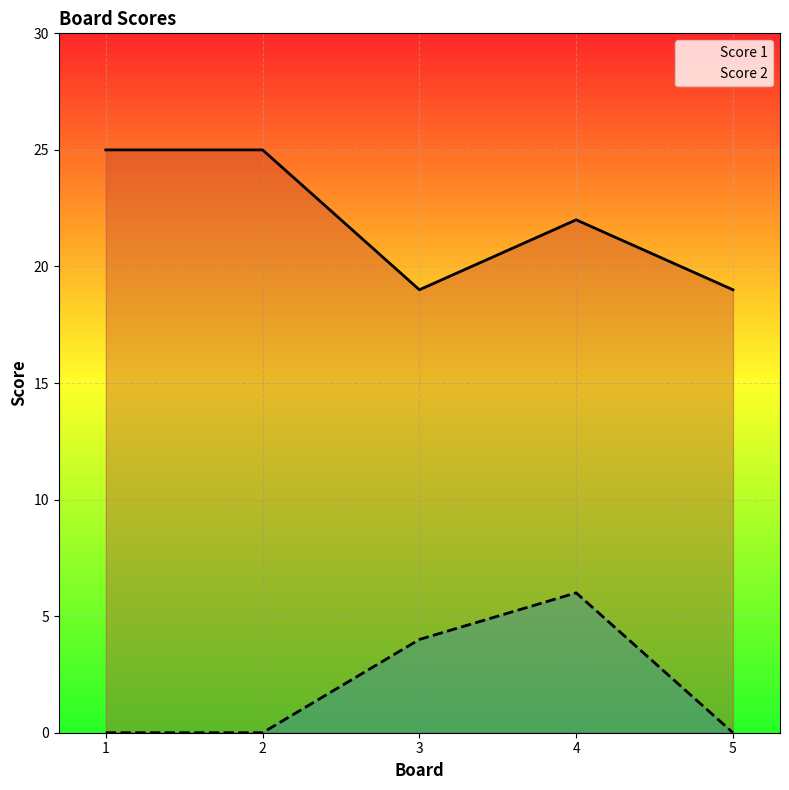

Where is Score 2 nearest to the value 3?

3